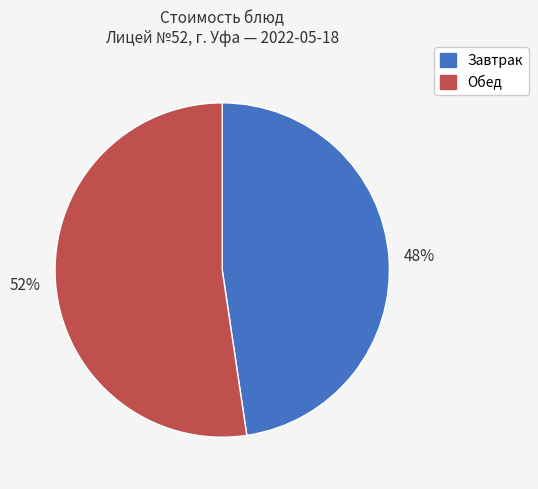

The Завтрак slice represents 48% of the pie. True or false?

True